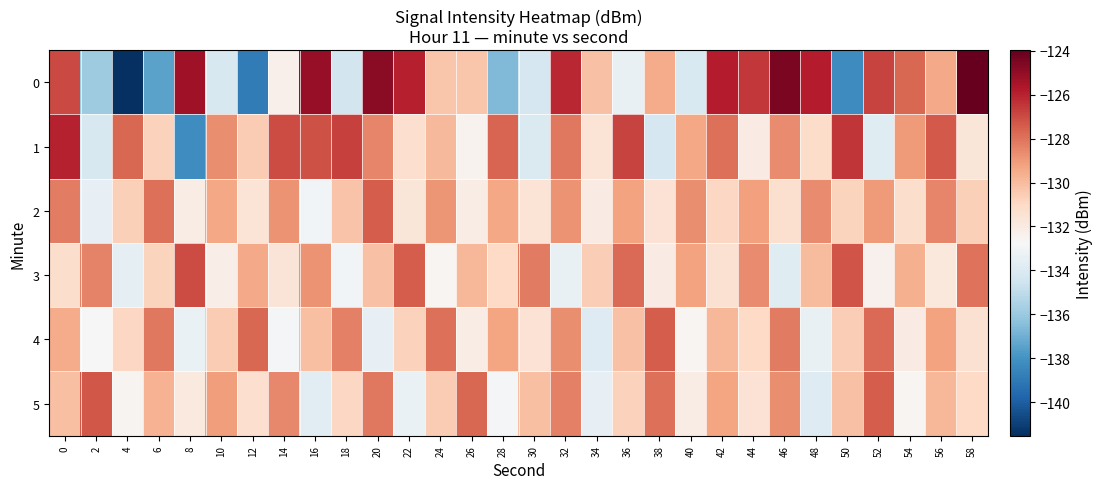

What is the spread (max minus min) of values at 46?

9.3